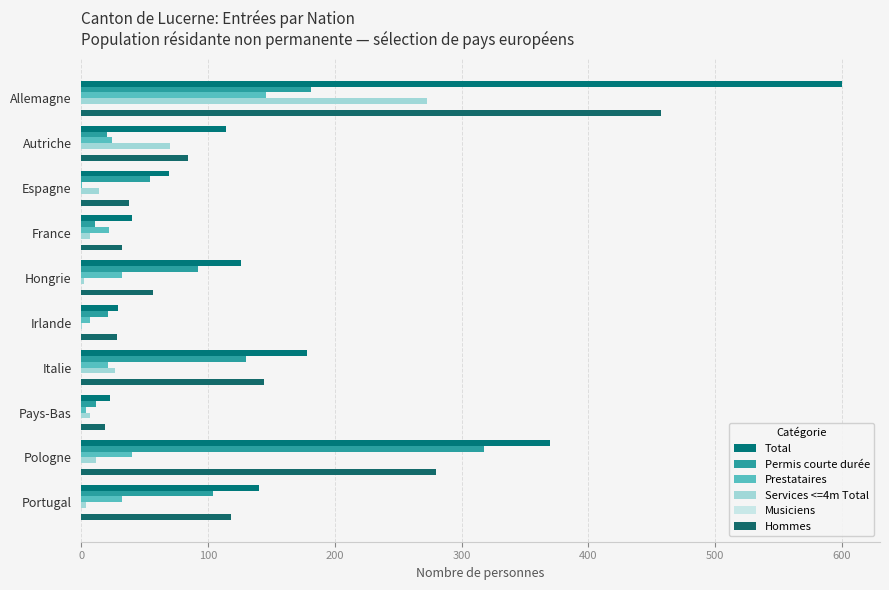

Count the number of data series in this chart.

5